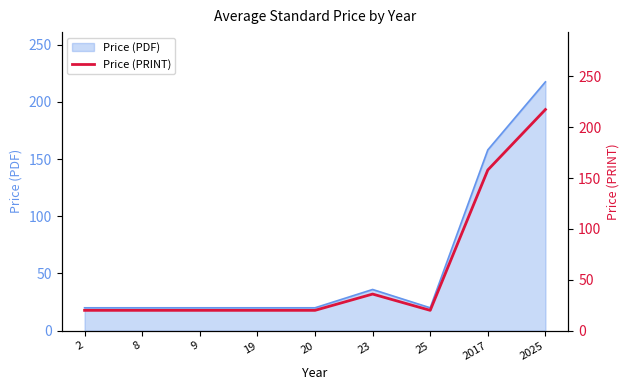

At which category does the data reach its first local peak?

23